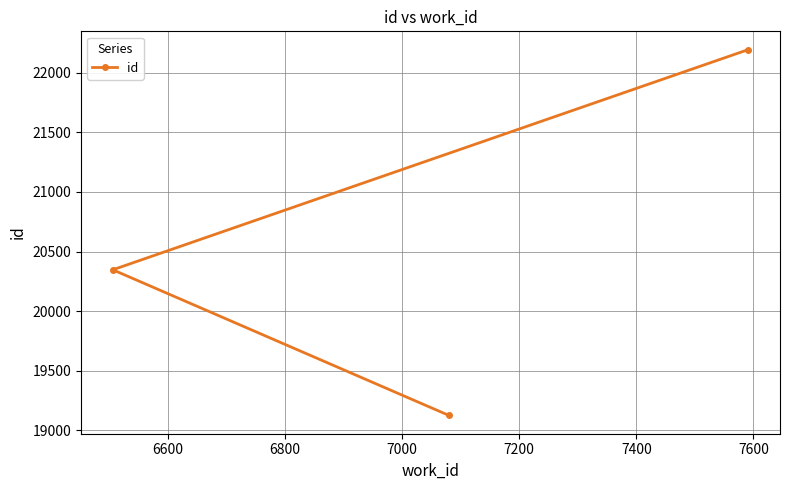

Count the values in the range 19125 to 22194.

3